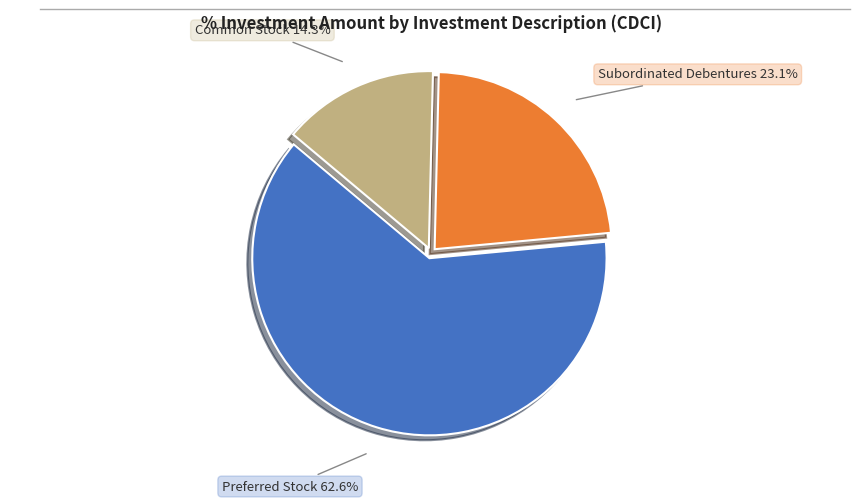

Does any single category account for the majority?

Yes